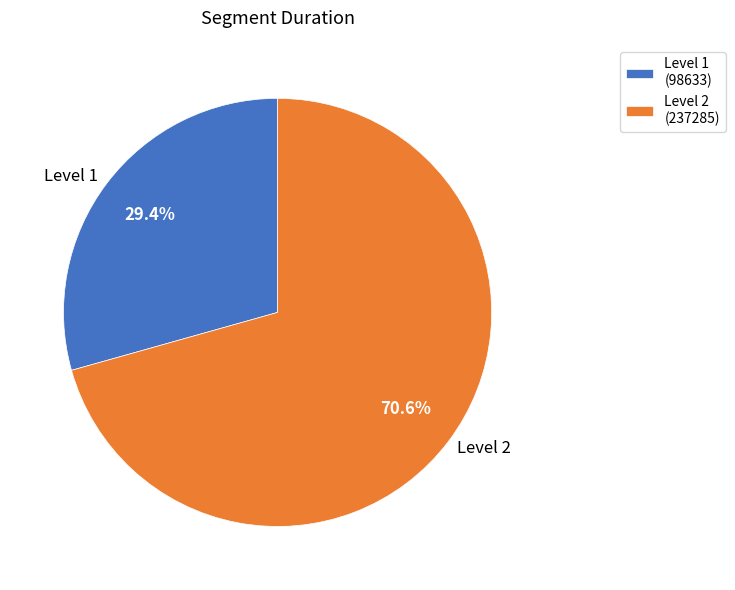

Is there any slice that represents more than half of the pie?

Yes